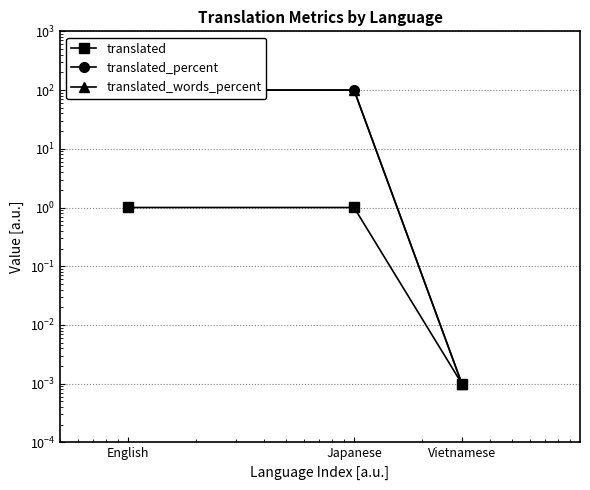

What is the label of the 2nd point from the left?

Japanese